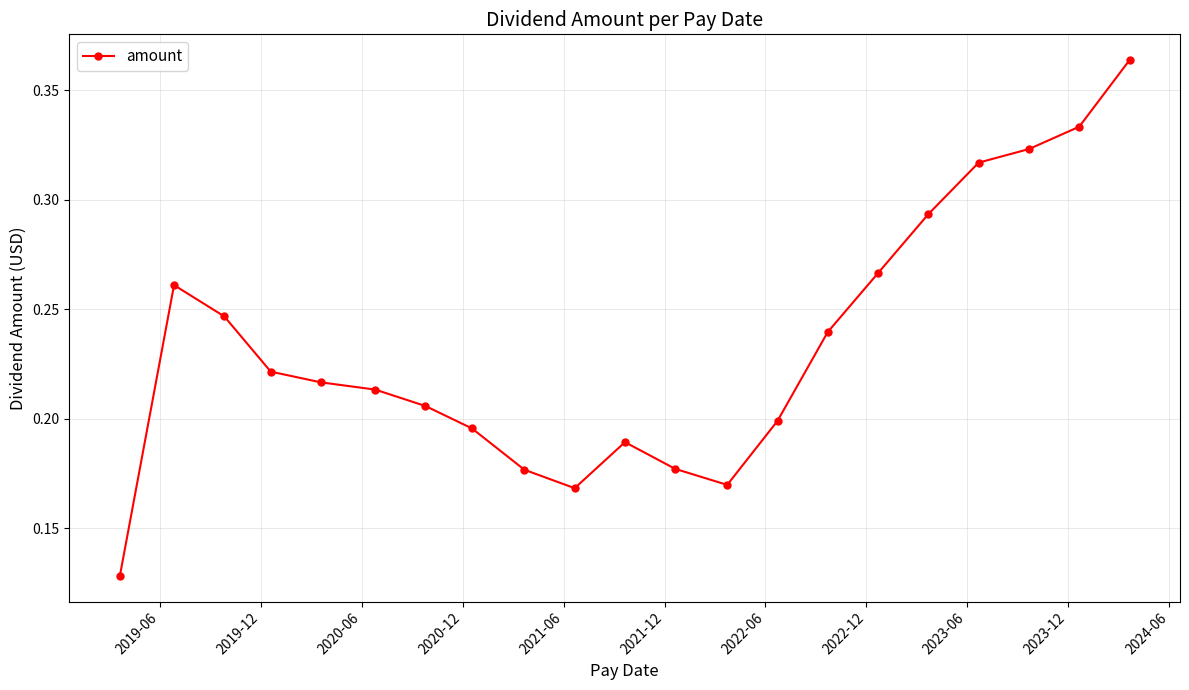

Count the values in the range 0 to 1.

21